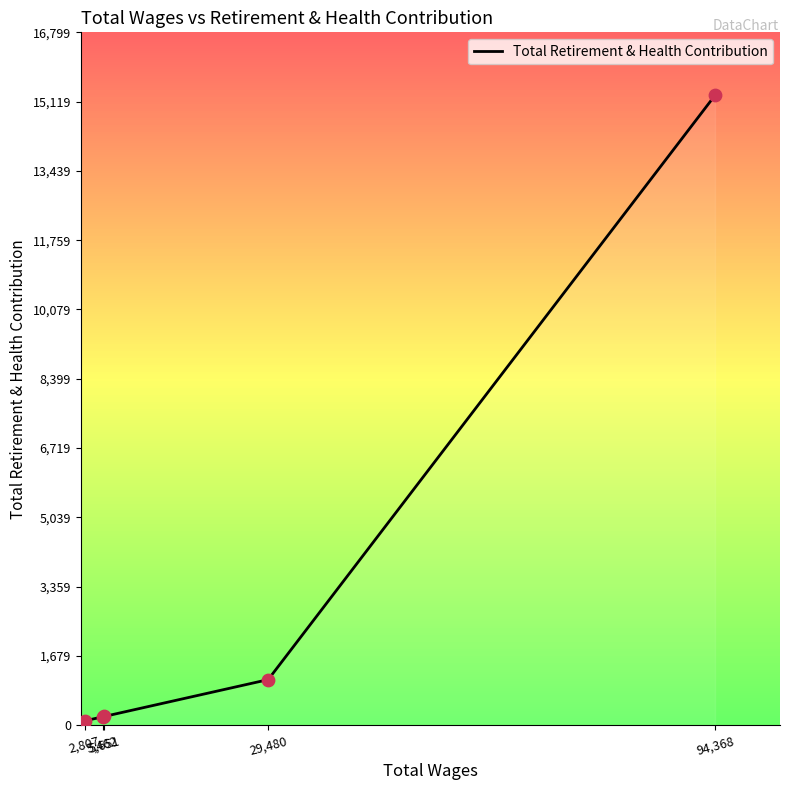

Approximately how many times larger is the value at 29,480 compared to 94,368?

0.1